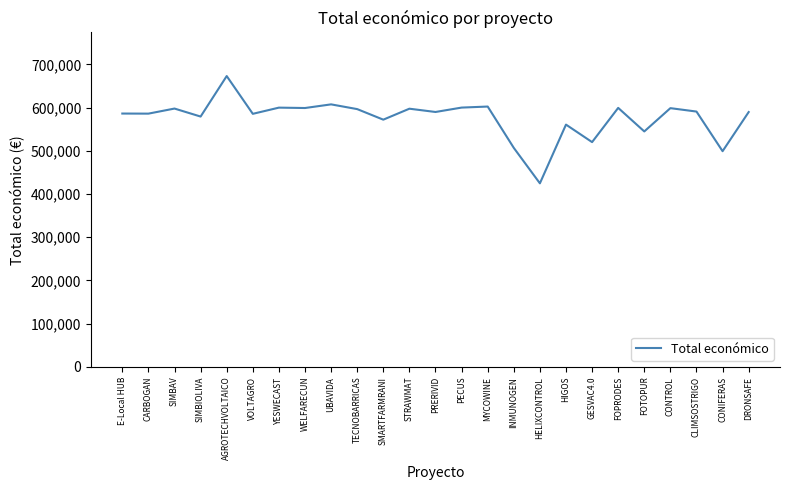

Count the number of categories in the chart.

25